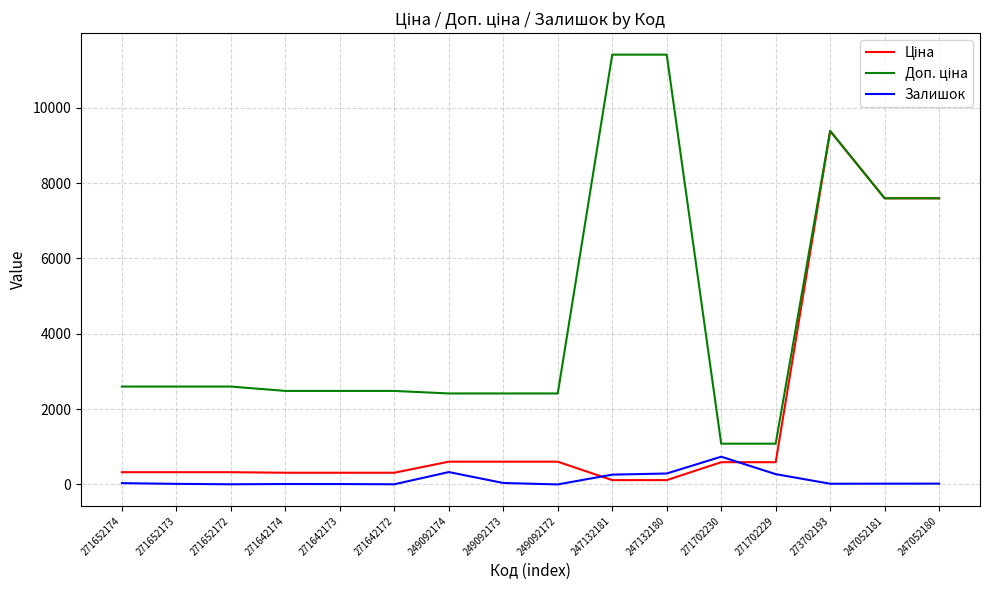

Is it true that Залишок equals 4.0 at 271642172?

True